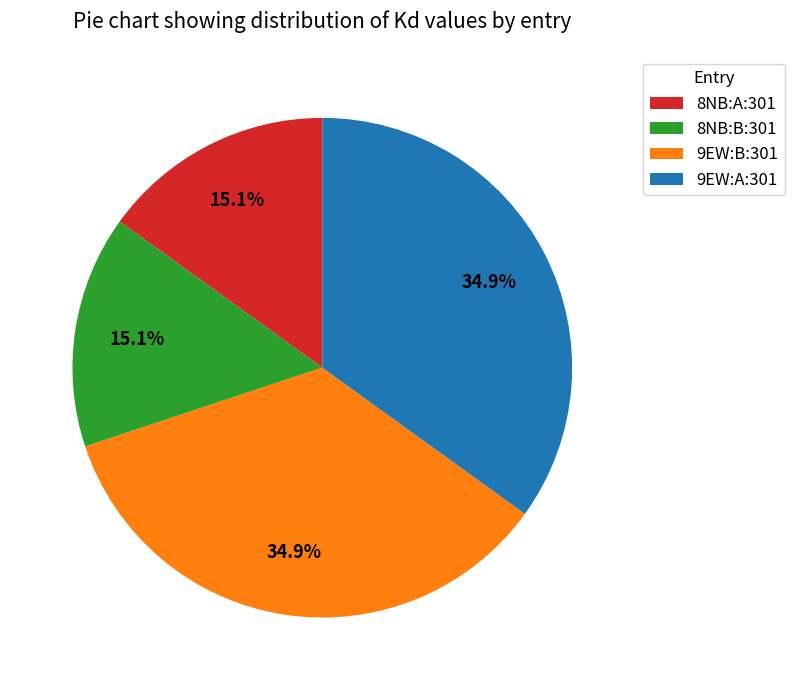

True or false: 9EW:B:301 accounts for 35% of the total.

True